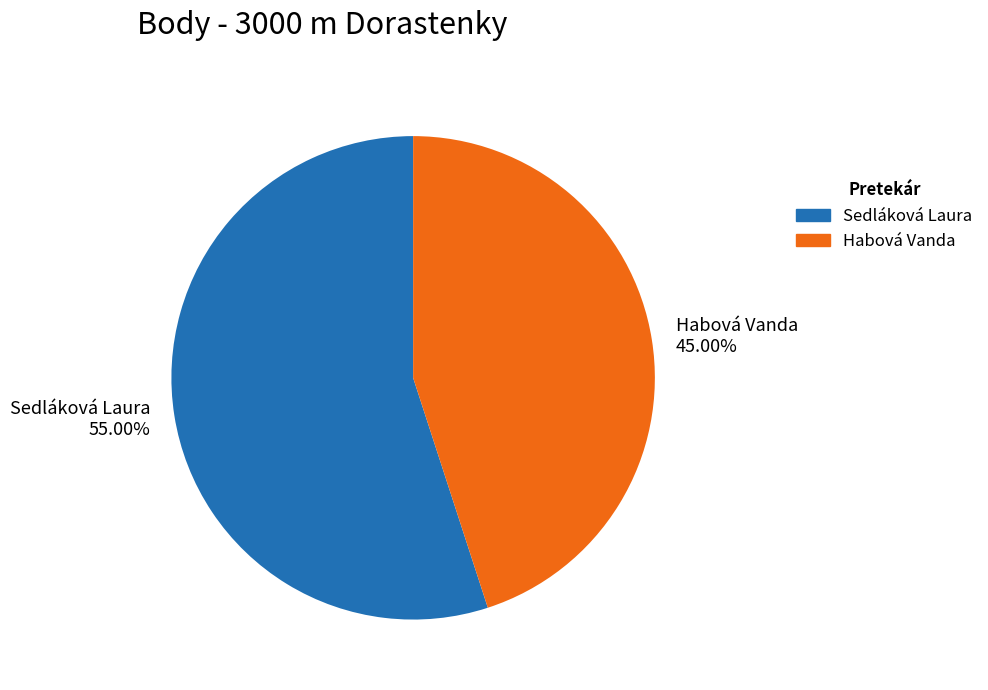

Is it true that Sedláková Laura is 55% of the pie?

True